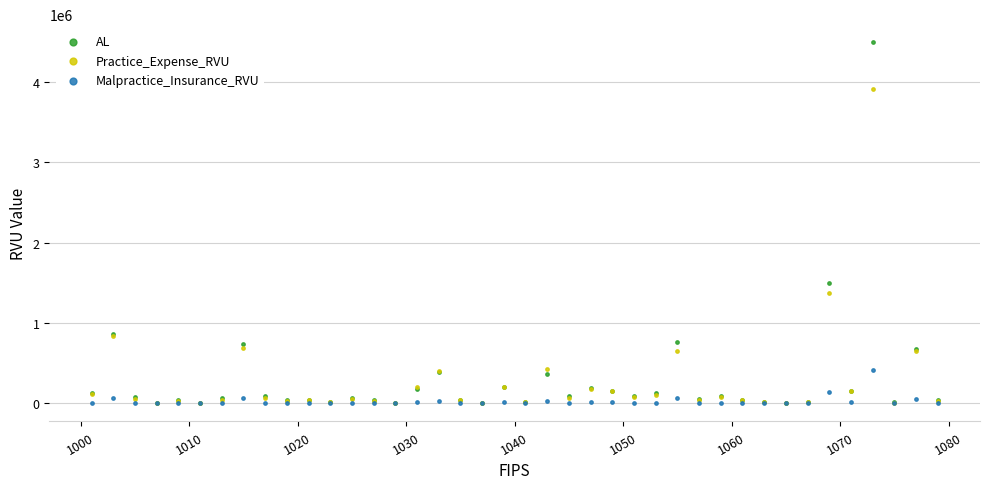

Across all series, what Y value is closest to 2247834?

1499200.4